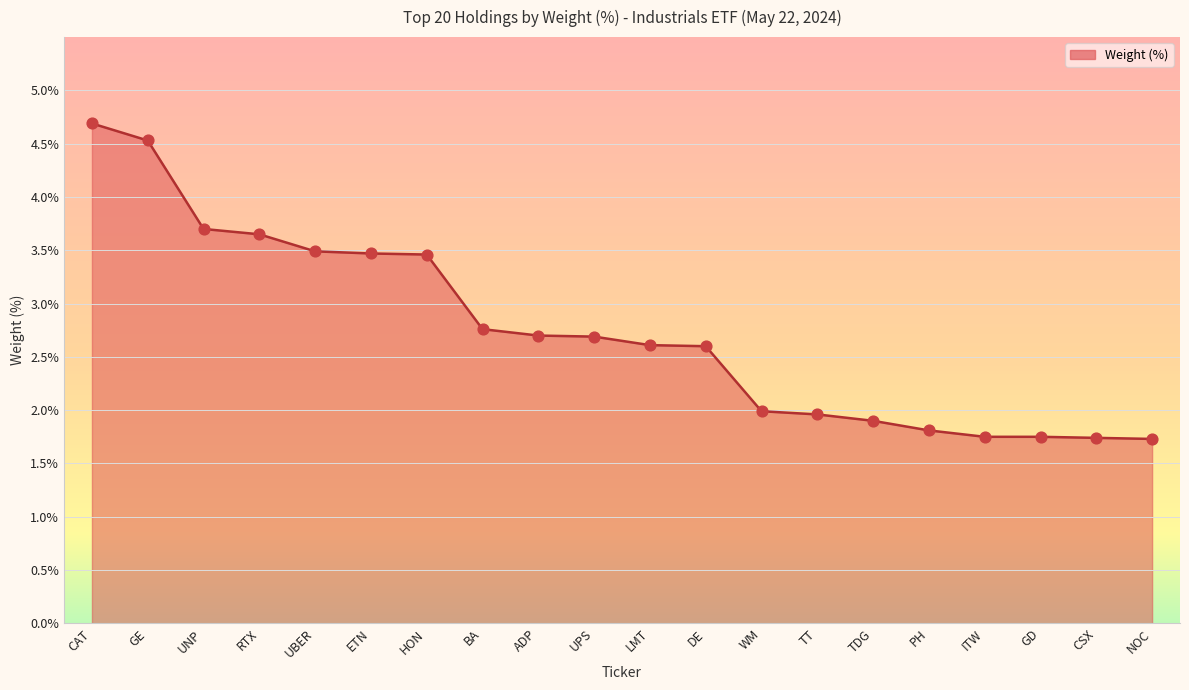

What is the change in value from GE to UBER?

-1.0